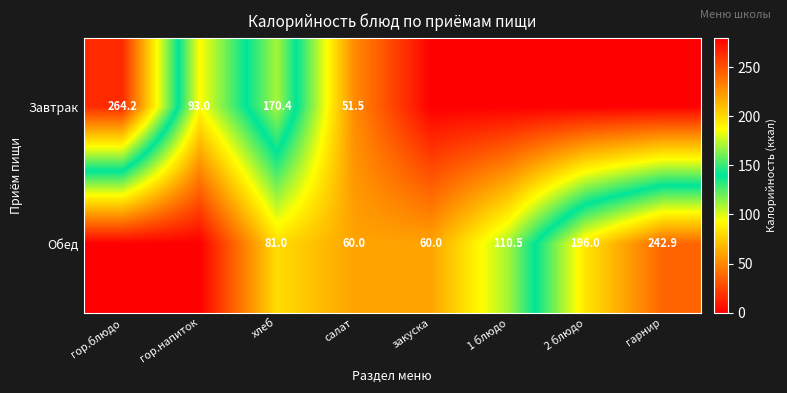

The Завтрак series shows 410.1 at гор.блюдо. True or false?

False